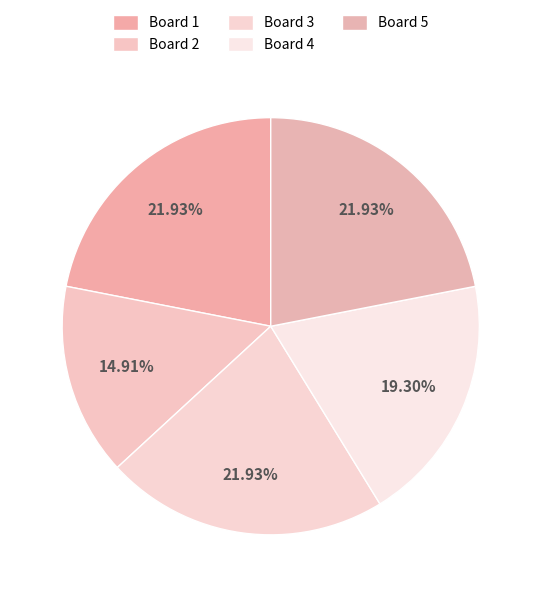

To the nearest percent, what is the combined percentage of Board 1 and Board 5?

44%